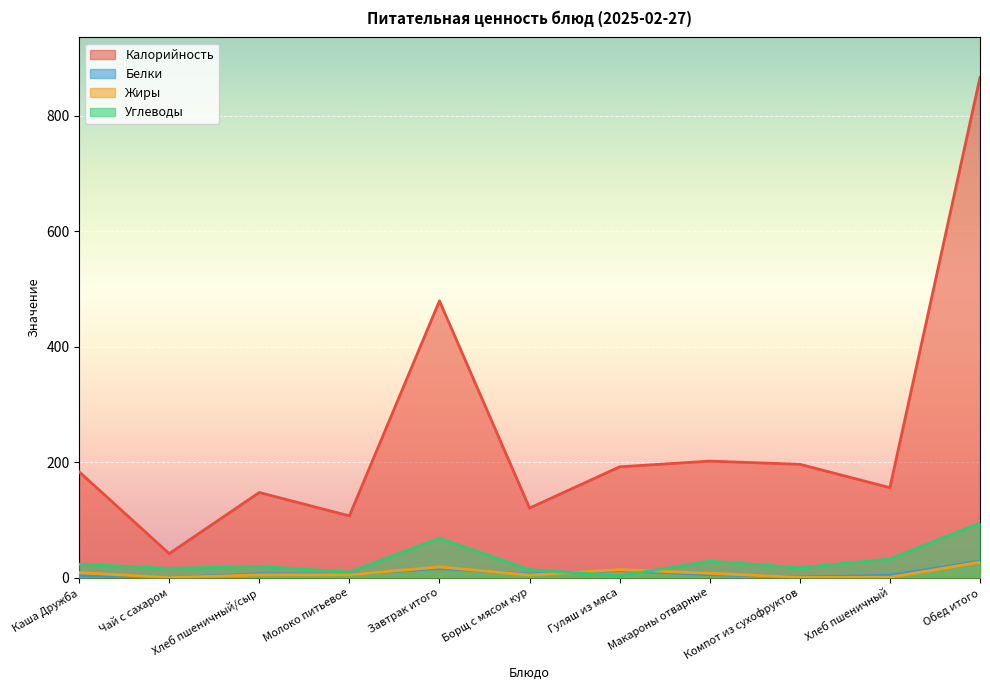

How many data points in Калорийность are above 183?

6